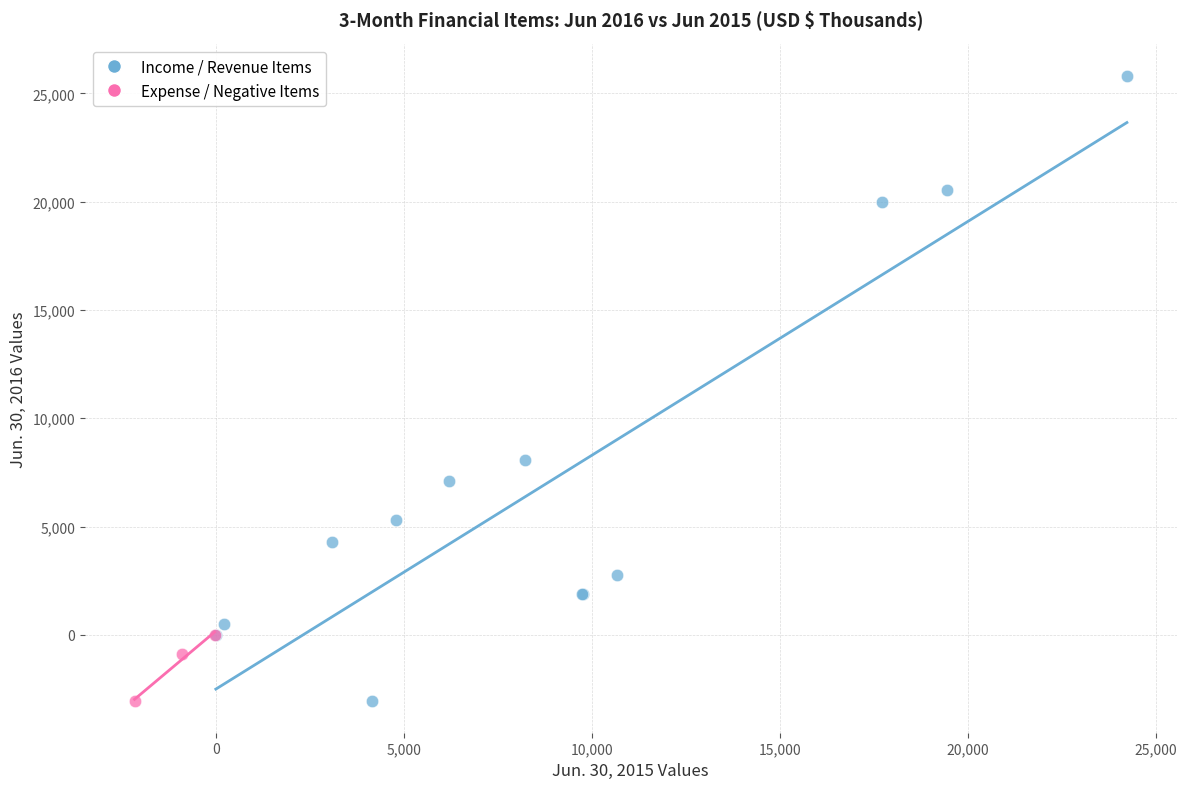

Which series contains the highest Y value?

Income / Revenue Items